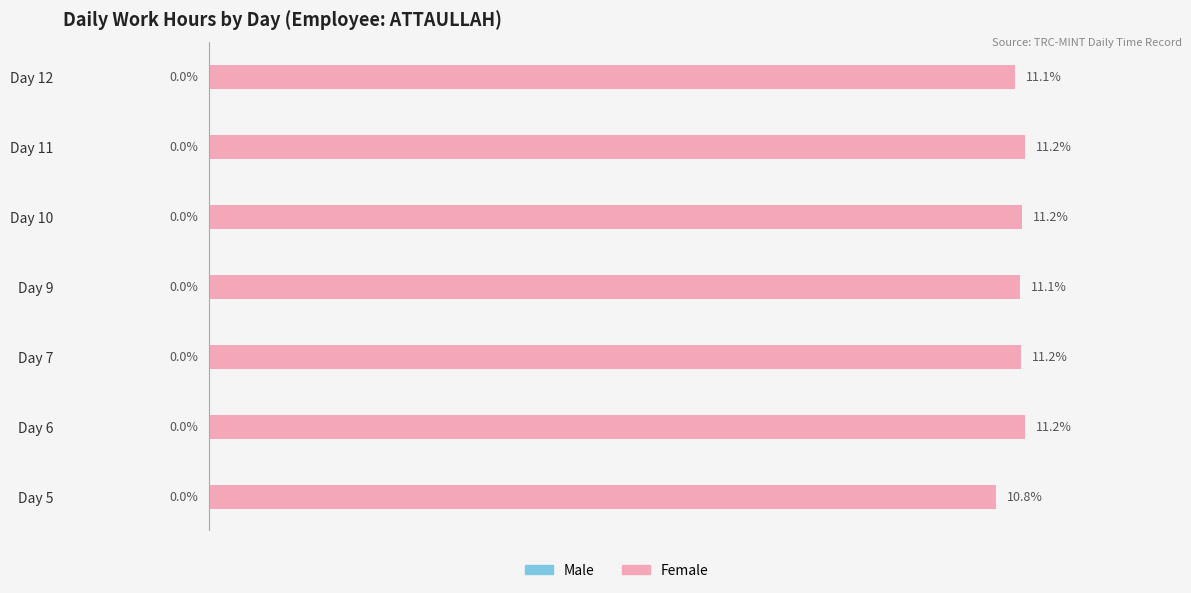

Between Day 7 and Day 9, which is larger?

Day 7